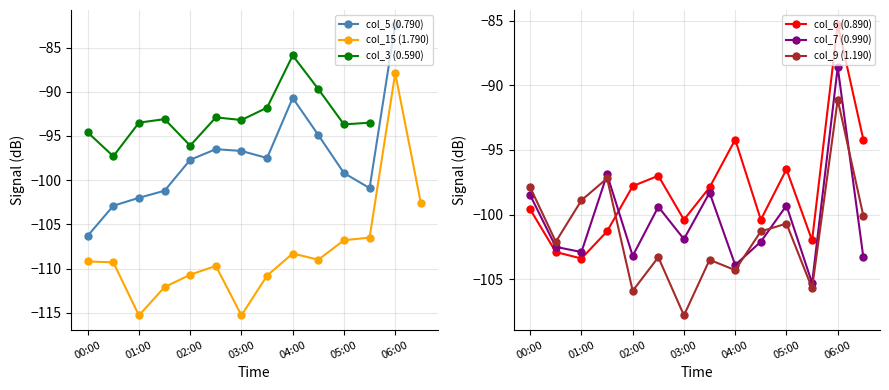

True or false: col_9 (1.190) has more than 2 interior local peaks.

True